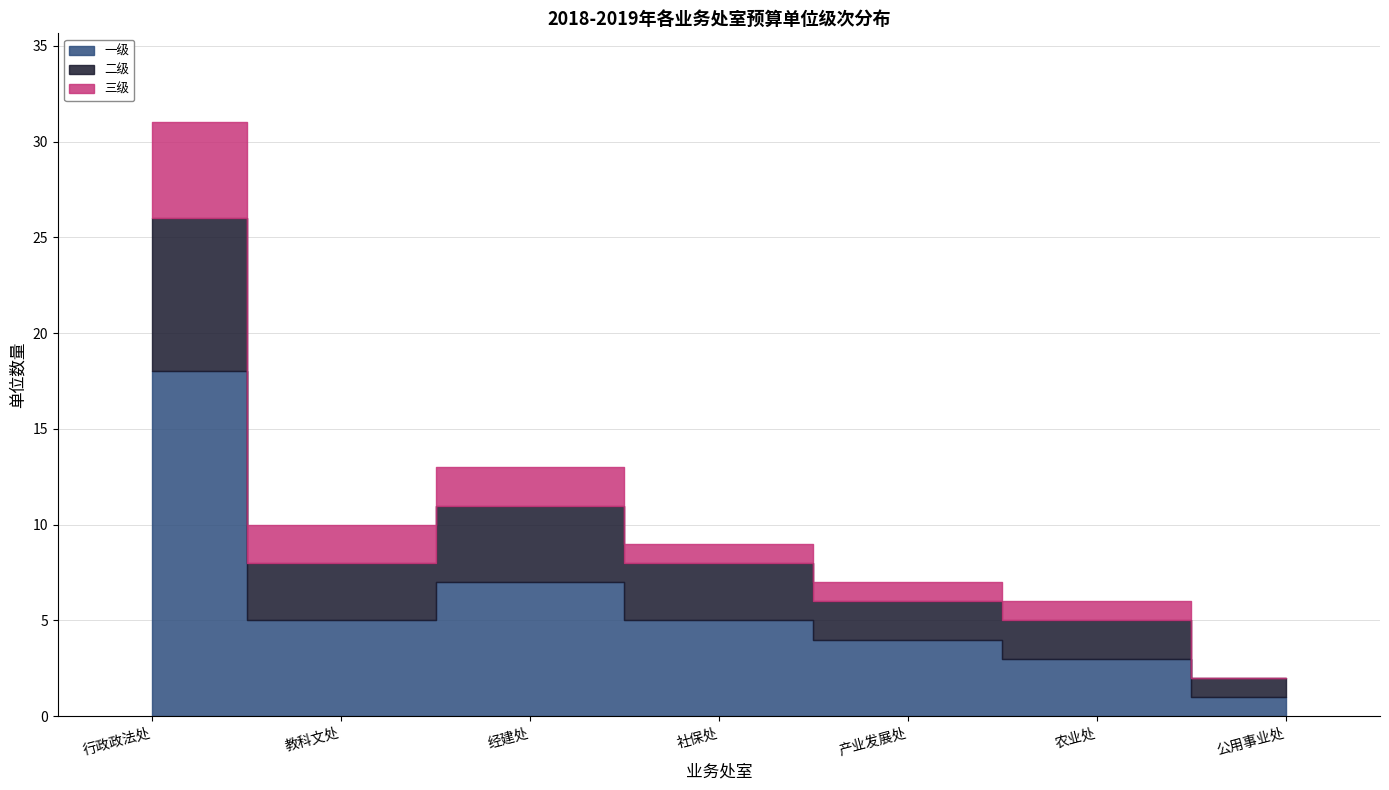

The value of 一级 at 农业处 is 3. True or false?

True